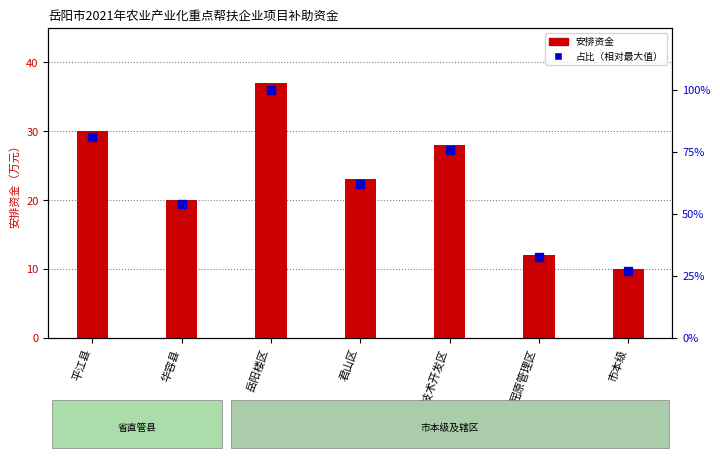

What are all the series names shown in the legend?

安排资金, 占比（相对最大值）